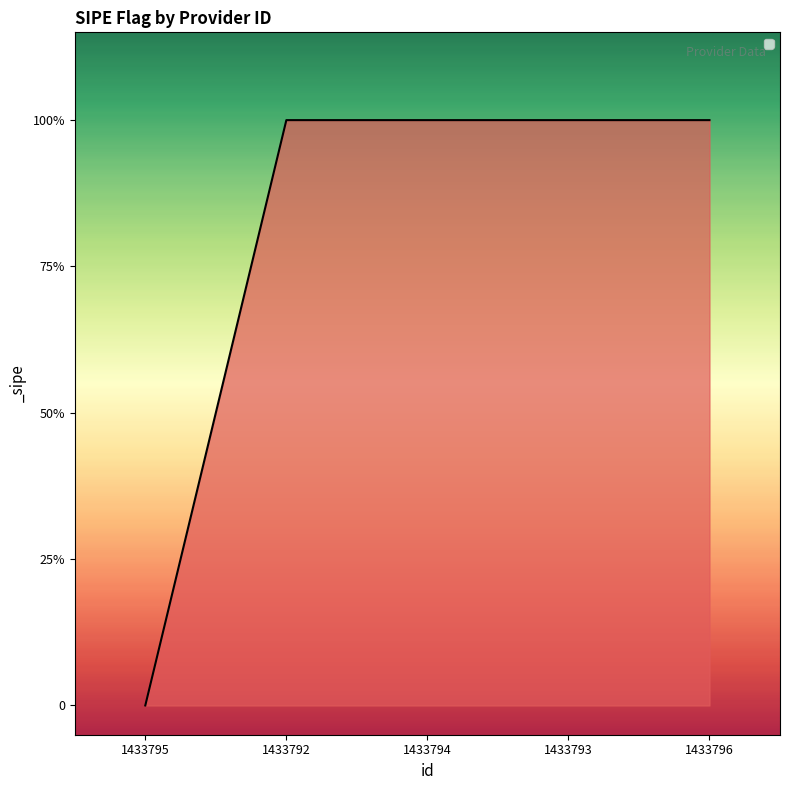

True or false: there are more than 1 points higher than both neighbors.

False